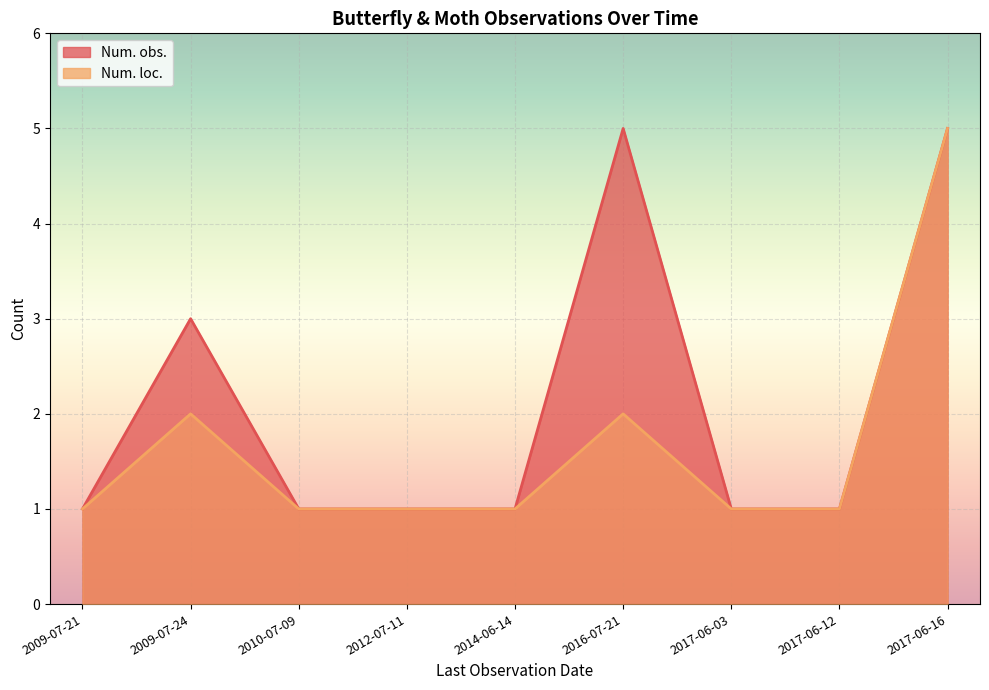

At 2010-07-09, list the series in order from largest to smallest.

Num. obs., Num. loc.